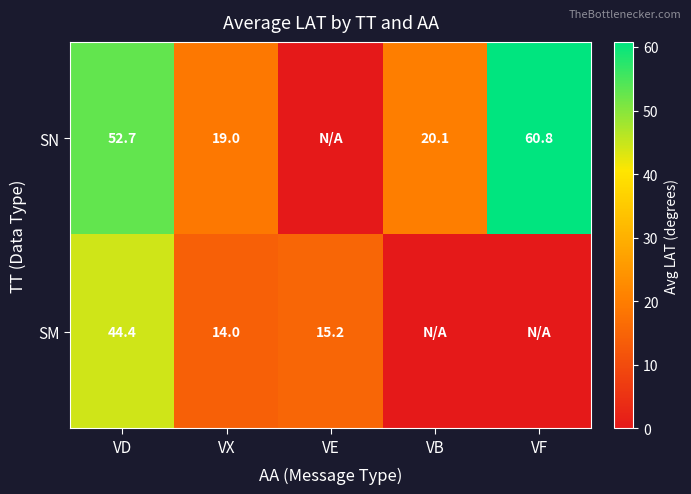

At how many categories does at least one series exceed 39?

2